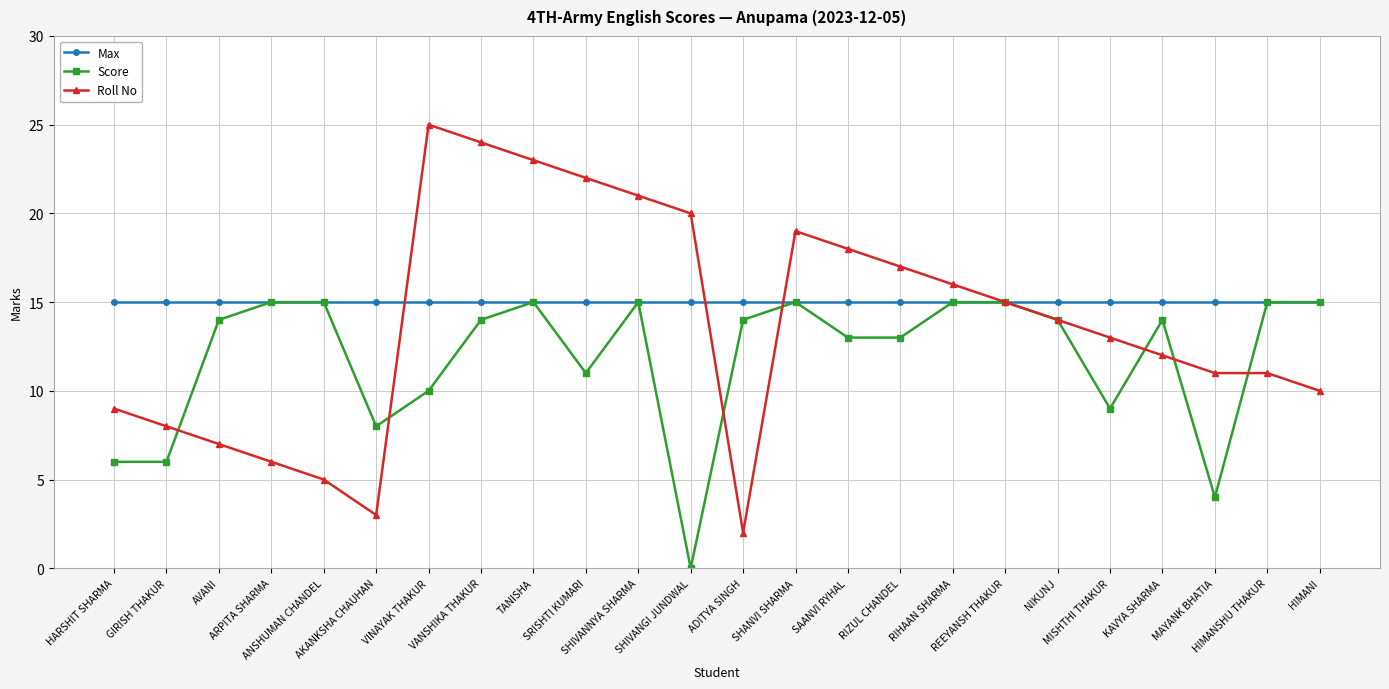

What is the approximate value of Max at VANSHIKA THAKUR?

15